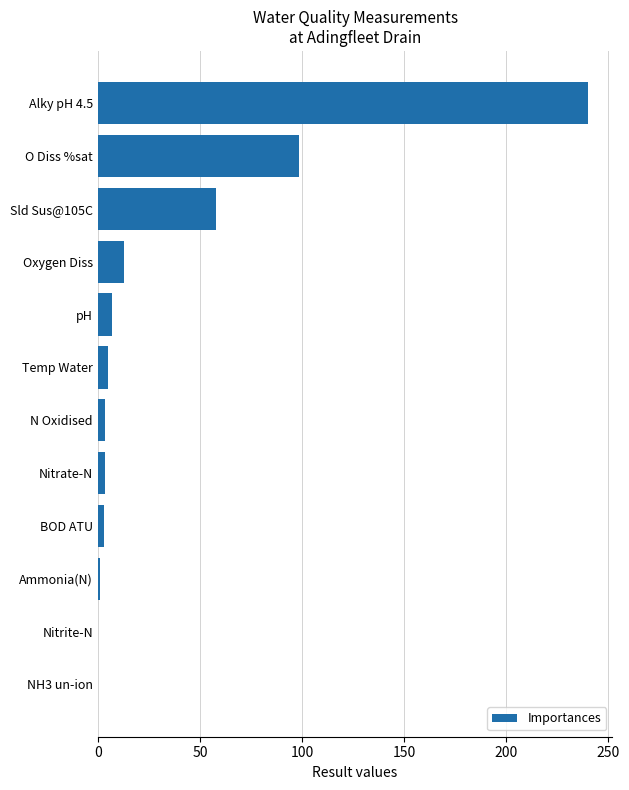

The value at Alky pH 4.5 is 318.9. True or false?

False